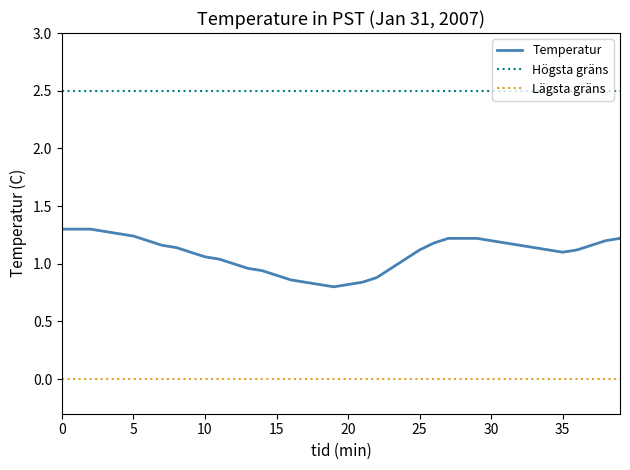

True or false: Högsta gräns and Temperatur intersect in this chart.

False